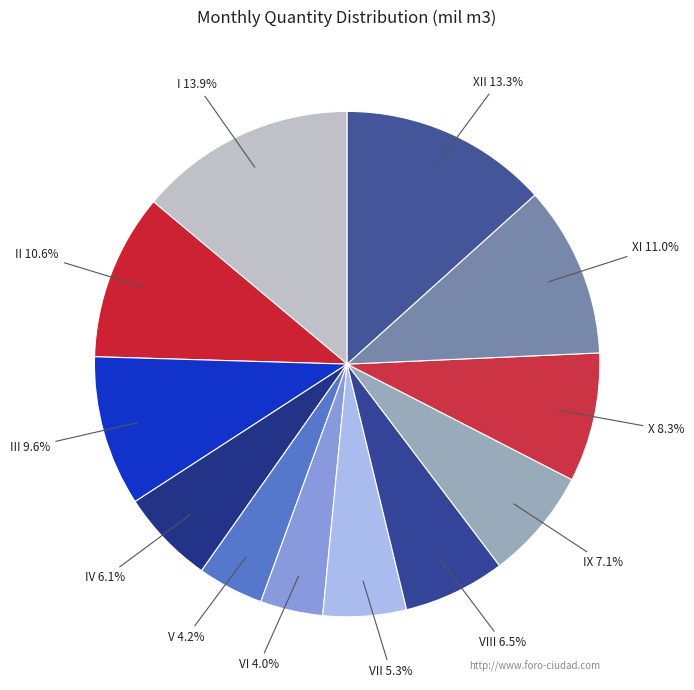

What is the largest slice in the pie chart?

I 13.9%